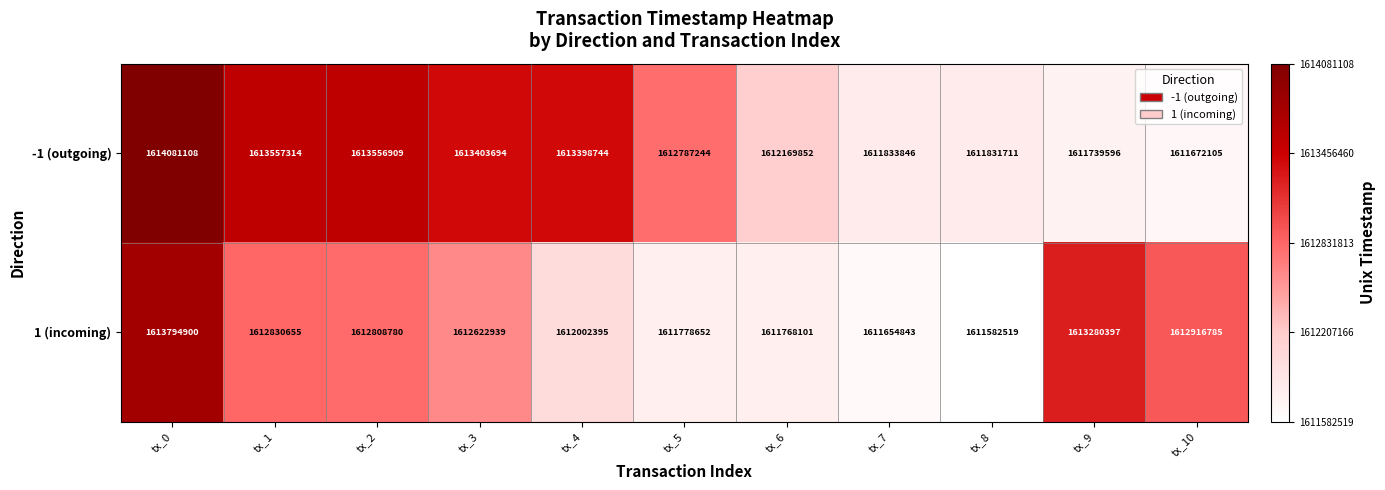

What is the maximum value shown in the chart?

1614081108